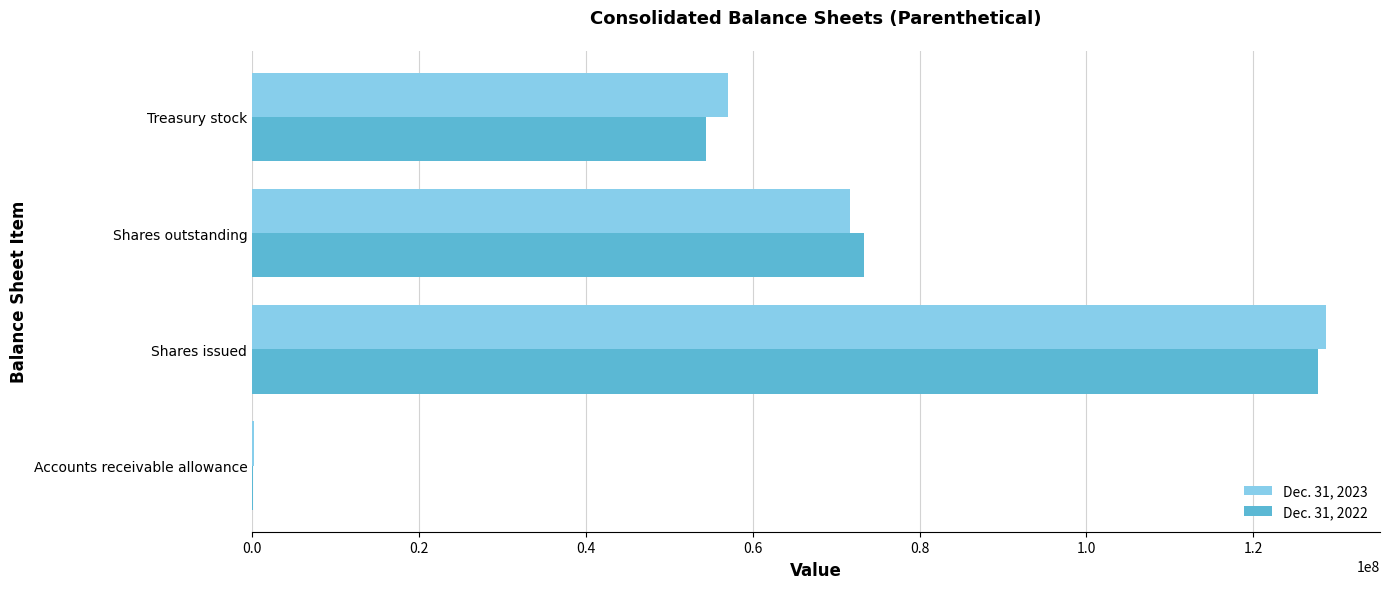

At which category is the sum across all series the highest?

Shares issued